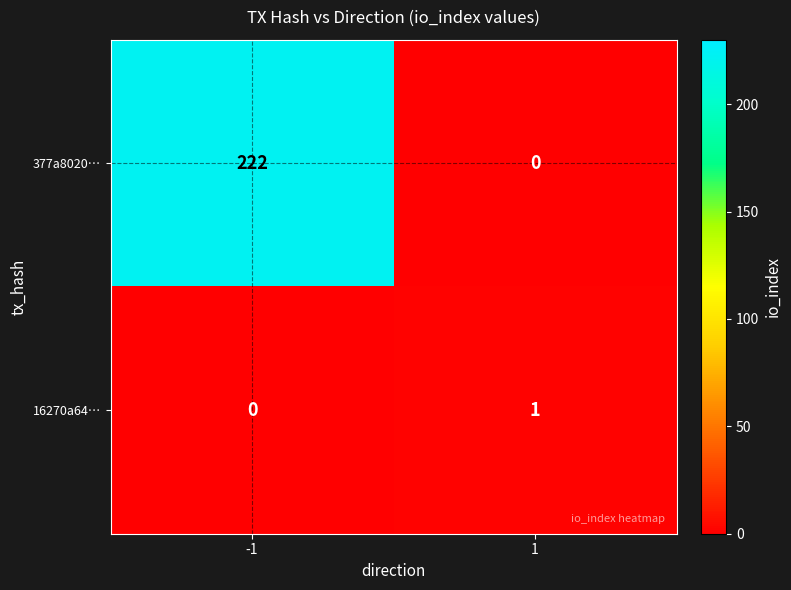

Which series has the largest range (max minus min)?

377a8020…